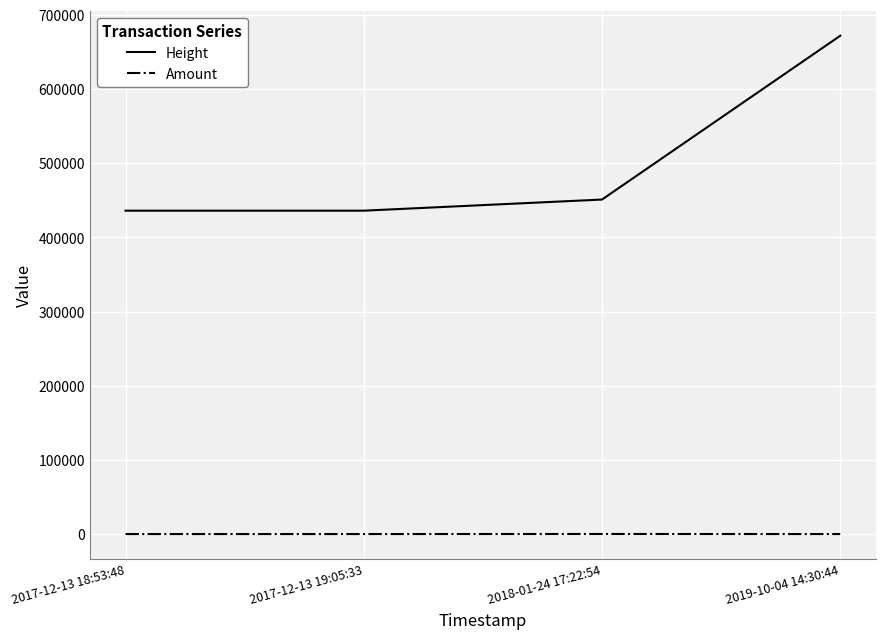

Which series has the largest total across all categories?

Height